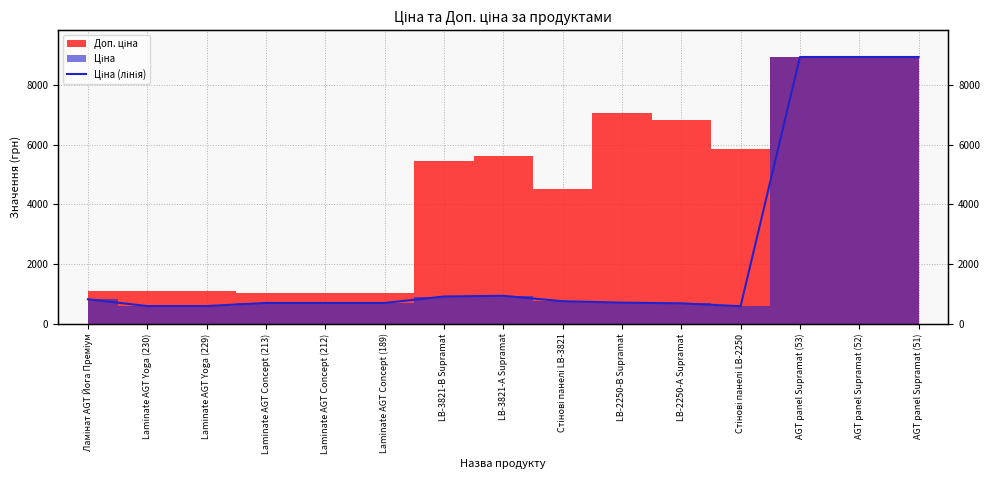

How many interior local peaks (higher than both neighbors) does the data have?

1